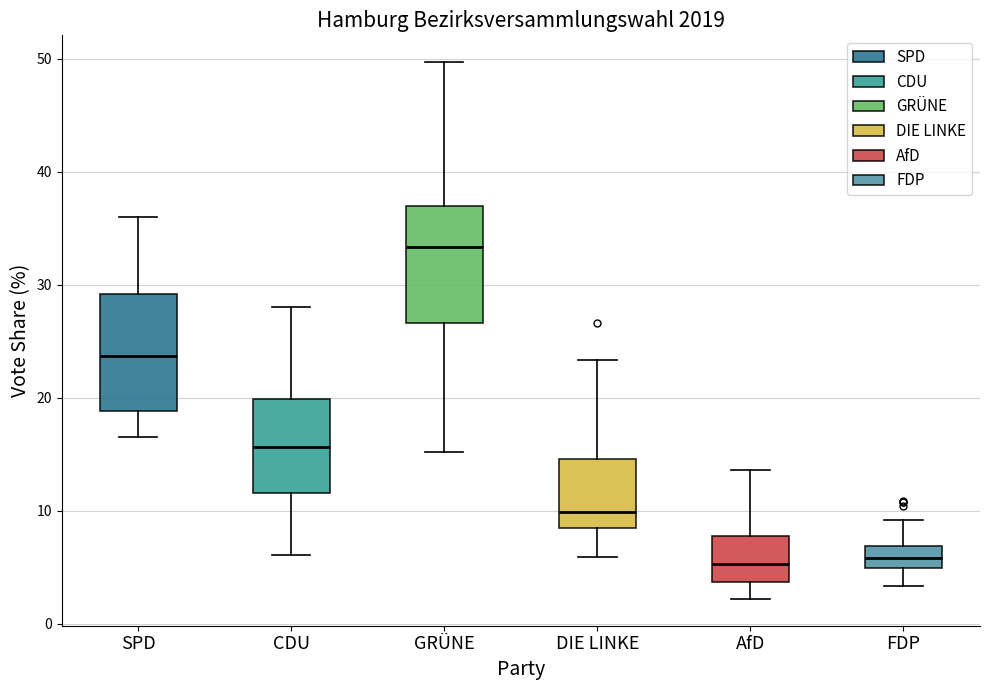

Reading left to right, read every box against the y-axis: the position of its median line, the range the box covers, and the ends of its whiskers. The values are not printed on the chart, so give them approximately, as read against the axis.

SPD: median 24, box 19 to 29, whiskers 17 to 36
CDU: median 16, box 12 to 20, whiskers 6 to 28
GRÜNE: median 33, box 27 to 37, whiskers 15 to 50
DIE LINKE: median 10, box 9 to 15, whiskers 6 to 23
AfD: median 5, box 4 to 8, whiskers 2 to 14
FDP: median 6, box 5 to 7, whiskers 3 to 9